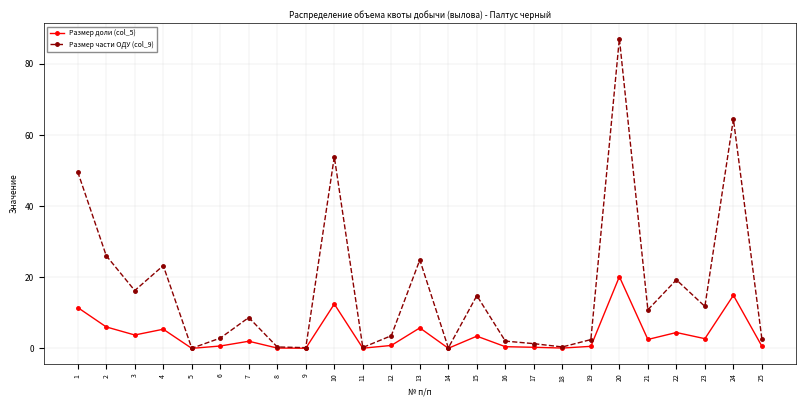

List the series in order of their peak value, highest first.

Размер части ОДУ (col_9), Размер доли (col_5)